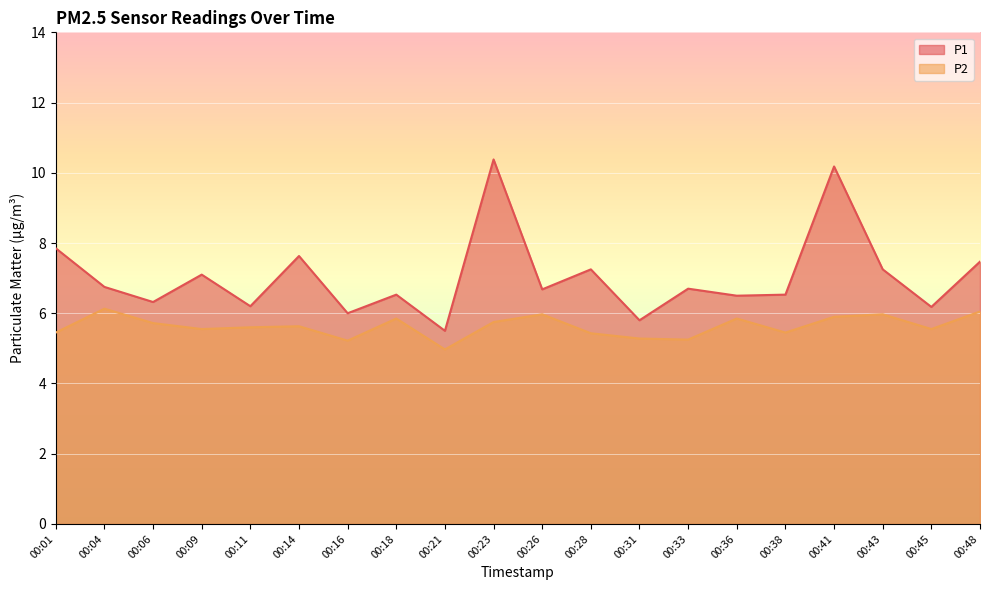

What is the difference between the P1 values at 00:09 and 00:41?

3.1